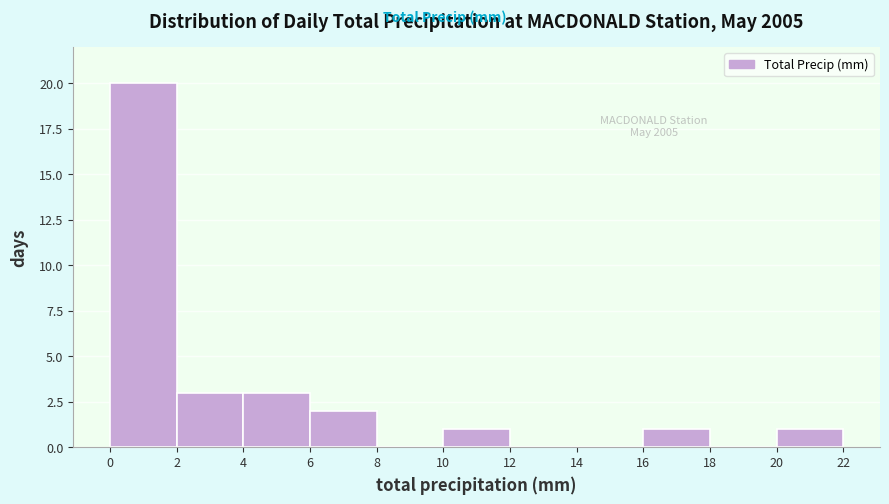

Over which range of the x-axis is the bar tallest?

0 to 2